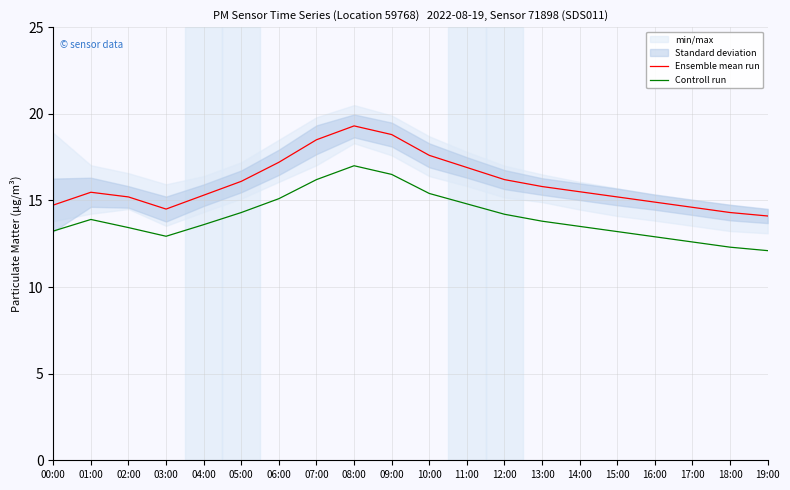

What is the difference between the maximum and minimum values in the Ensemble mean run series?

5.2